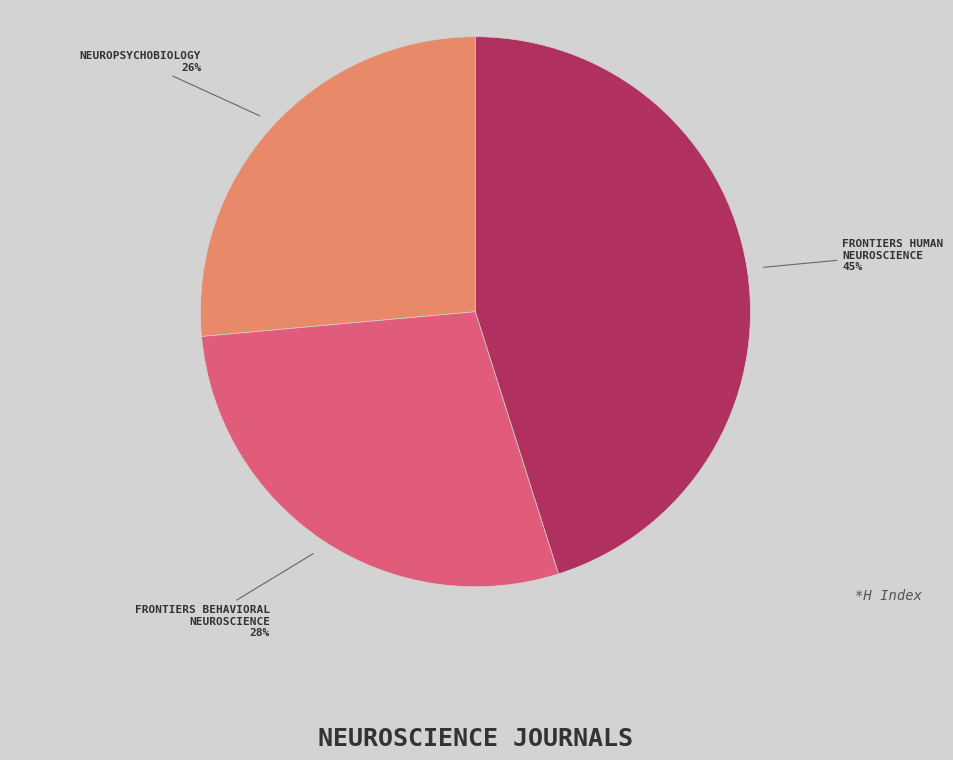

Is there any slice that represents more than half of the pie?

No